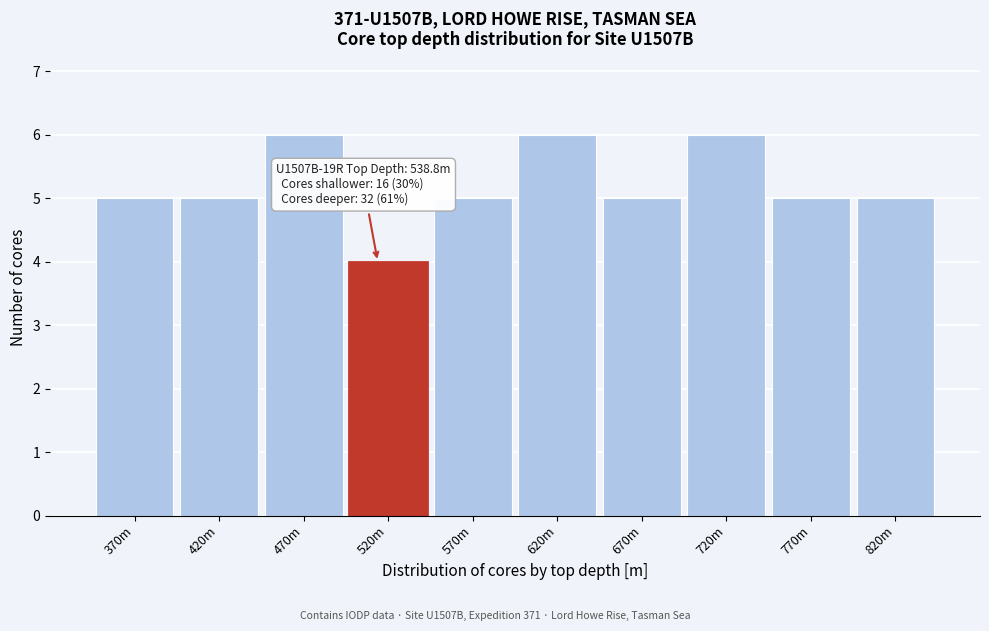

Reading left to right, extract all data points from this chart.

5	5	6	4	5	6	5	6	5	5